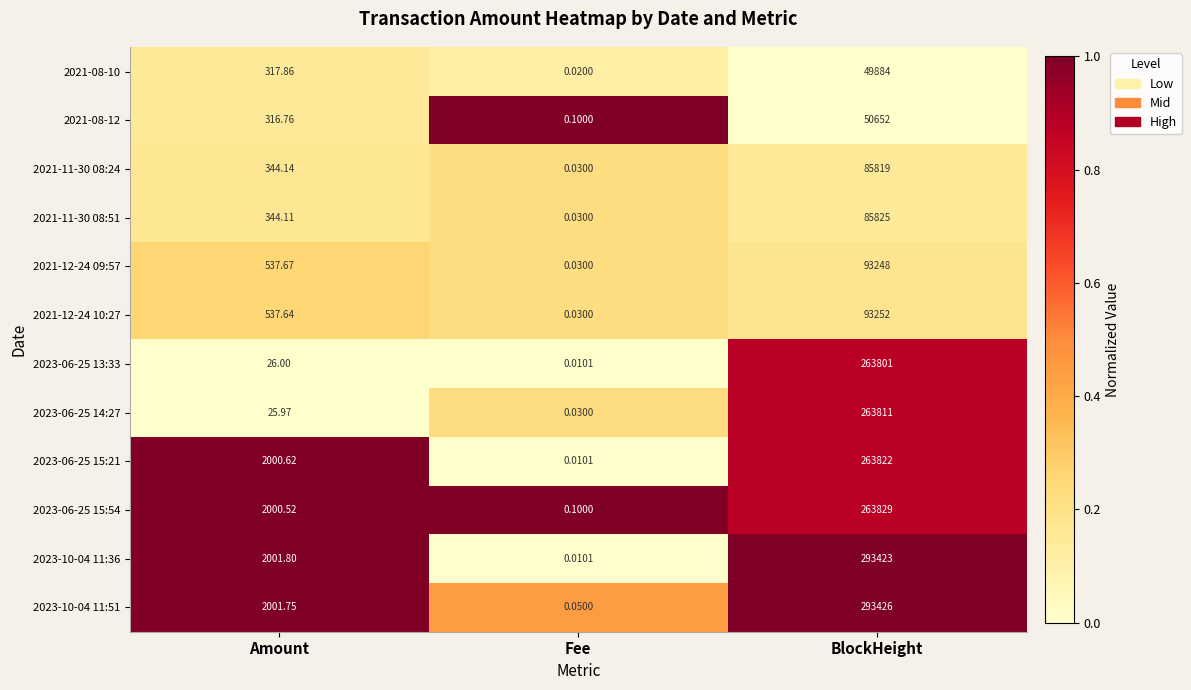

What is the total value across all series at Amount?

10454.8